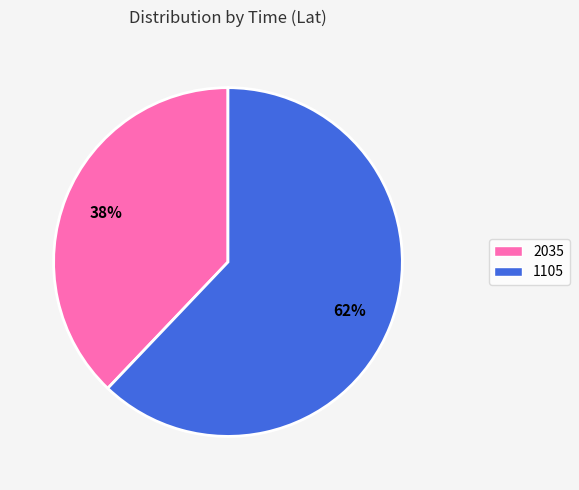

Does 1105 represent more than half of the total?

Yes